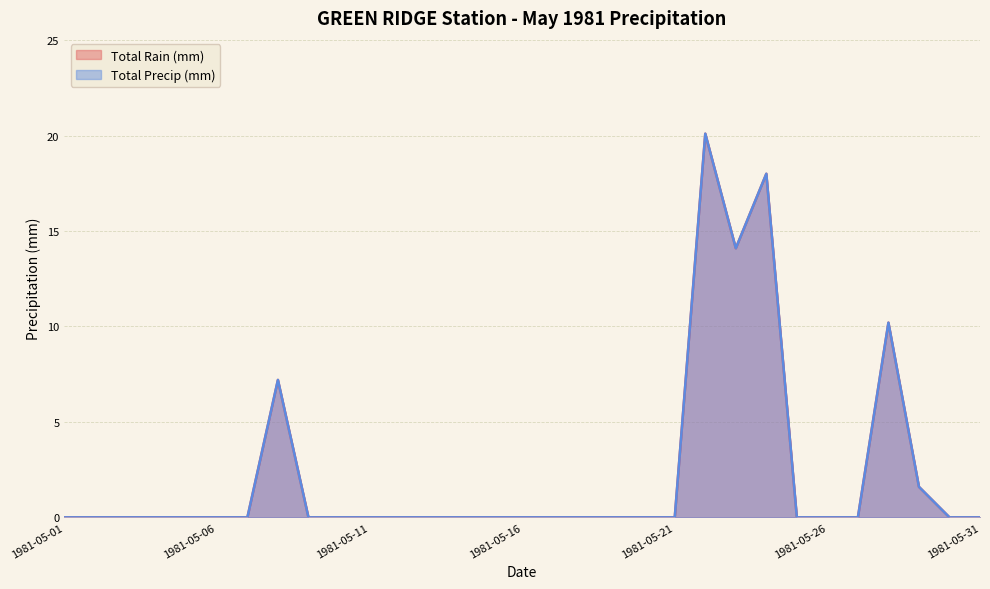

What is the sum of all Total Precip (mm) values?

71.2